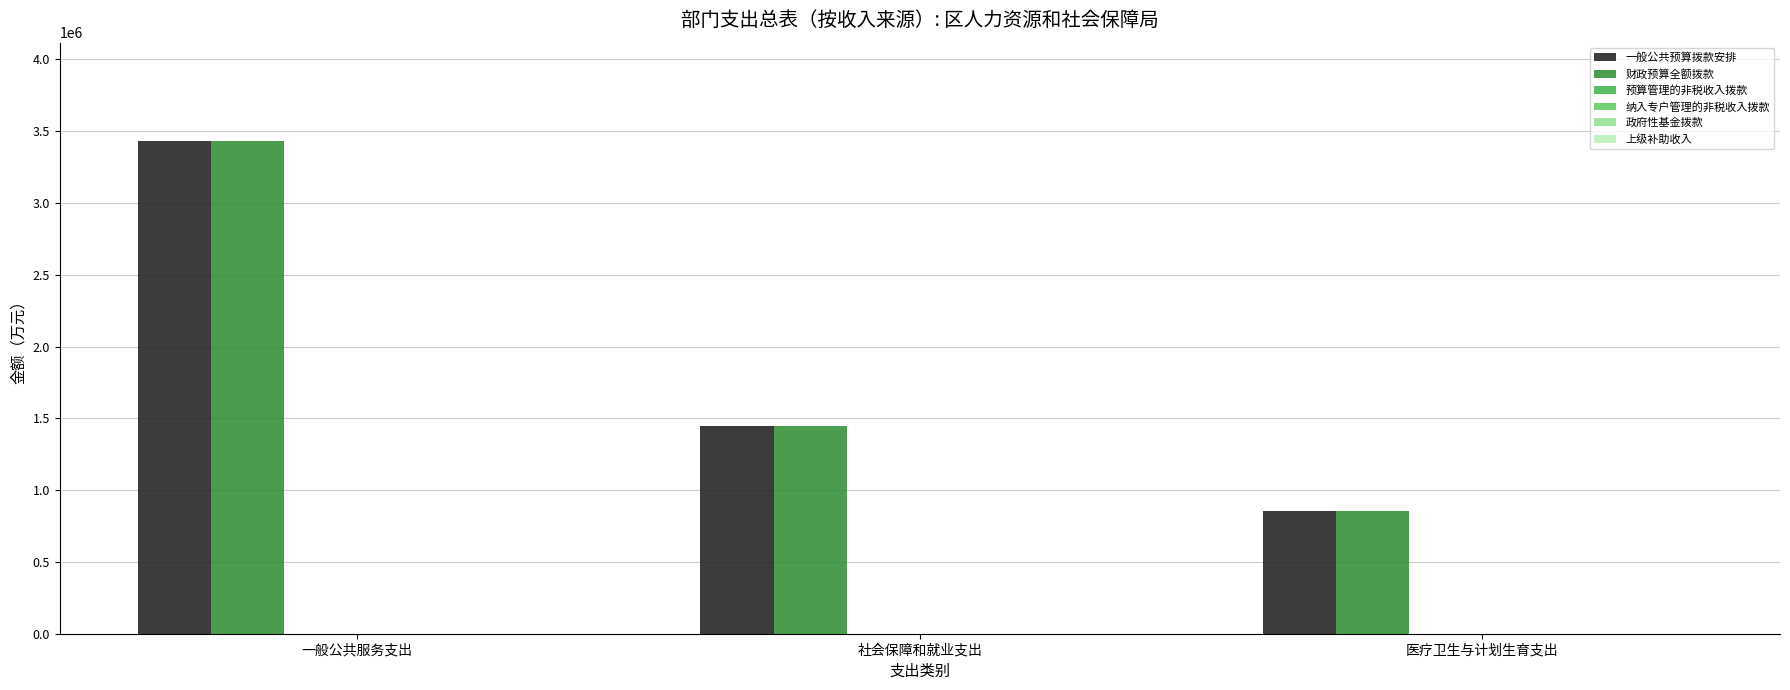

What is the average value of the 财政预算全额拨款 series?

1909585.9